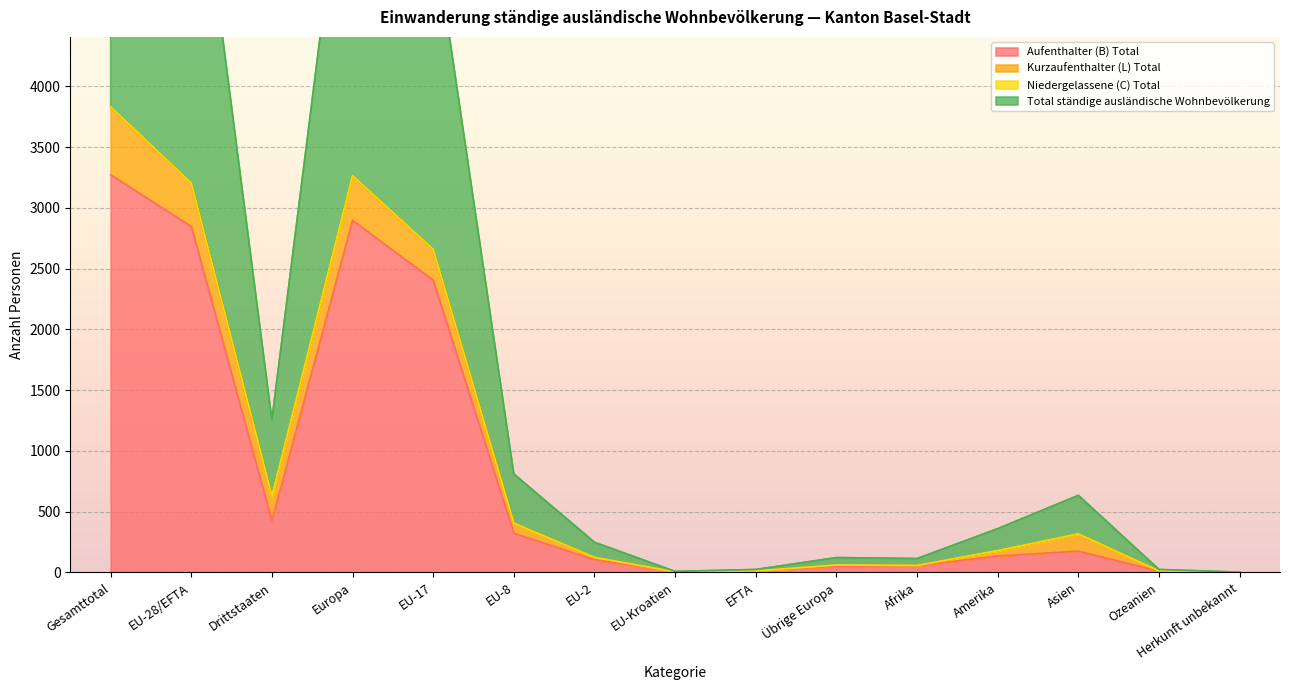

How many interior local peaks does the Aufenthalter (B) Total series have?

2